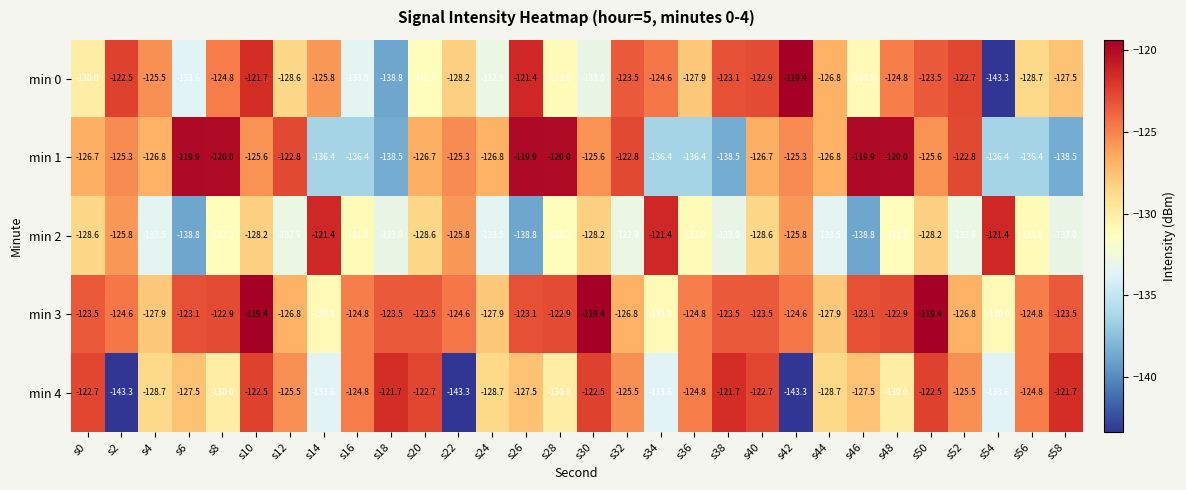

At which label does min 0 reach its minimum?

s54